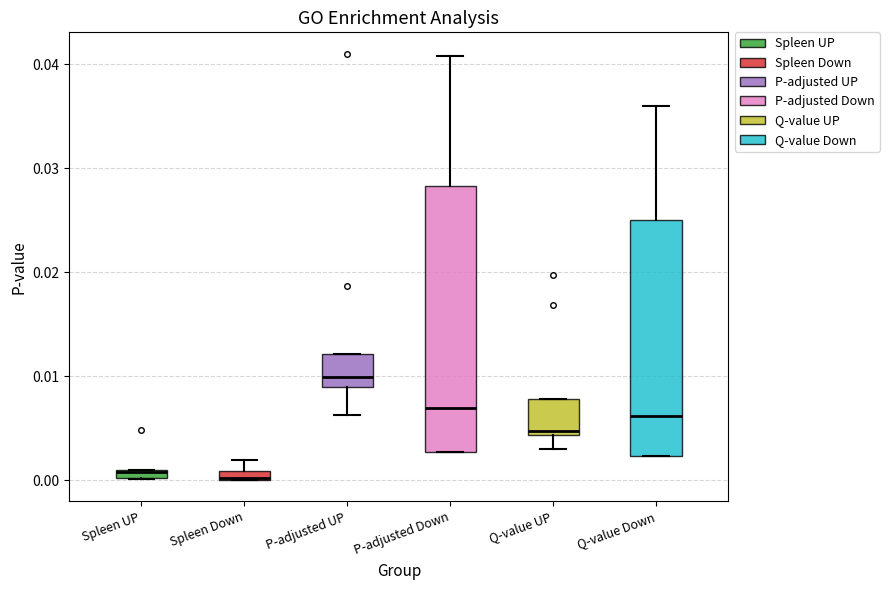

Which box is the tallest, from its lower edge to its upper edge?

P-adjusted Down